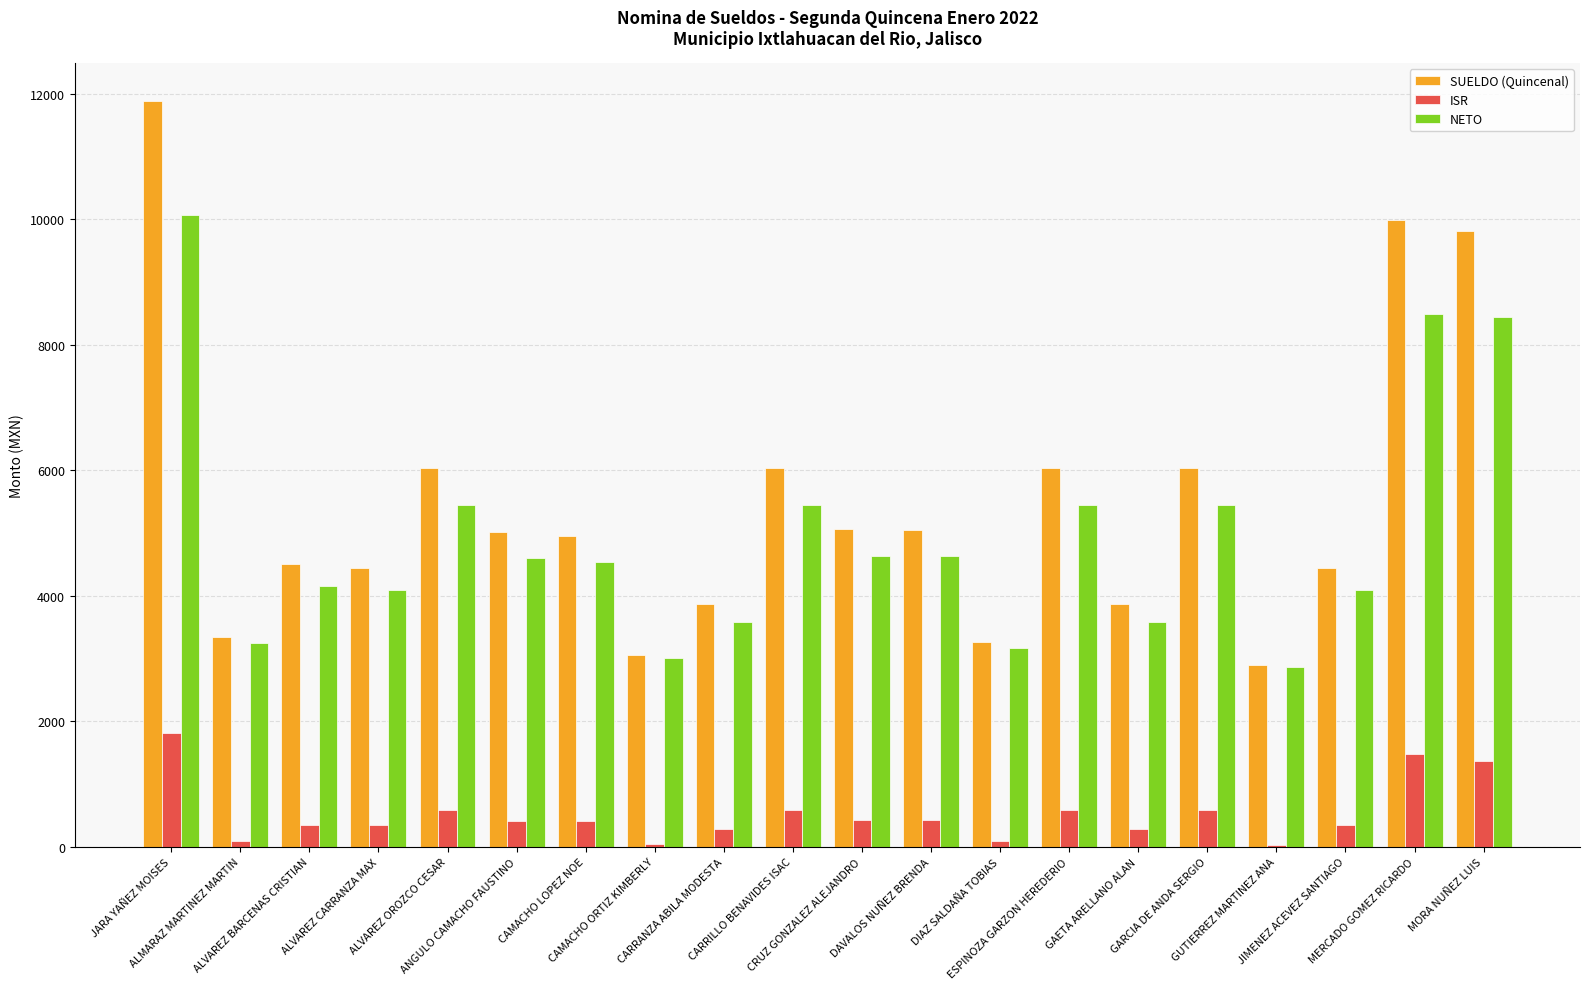

Between ANGULO CAMACHO FAUSTINO and MERCADO GOMEZ RICARDO, which series saw the biggest shift?

SUELDO (Quincenal)